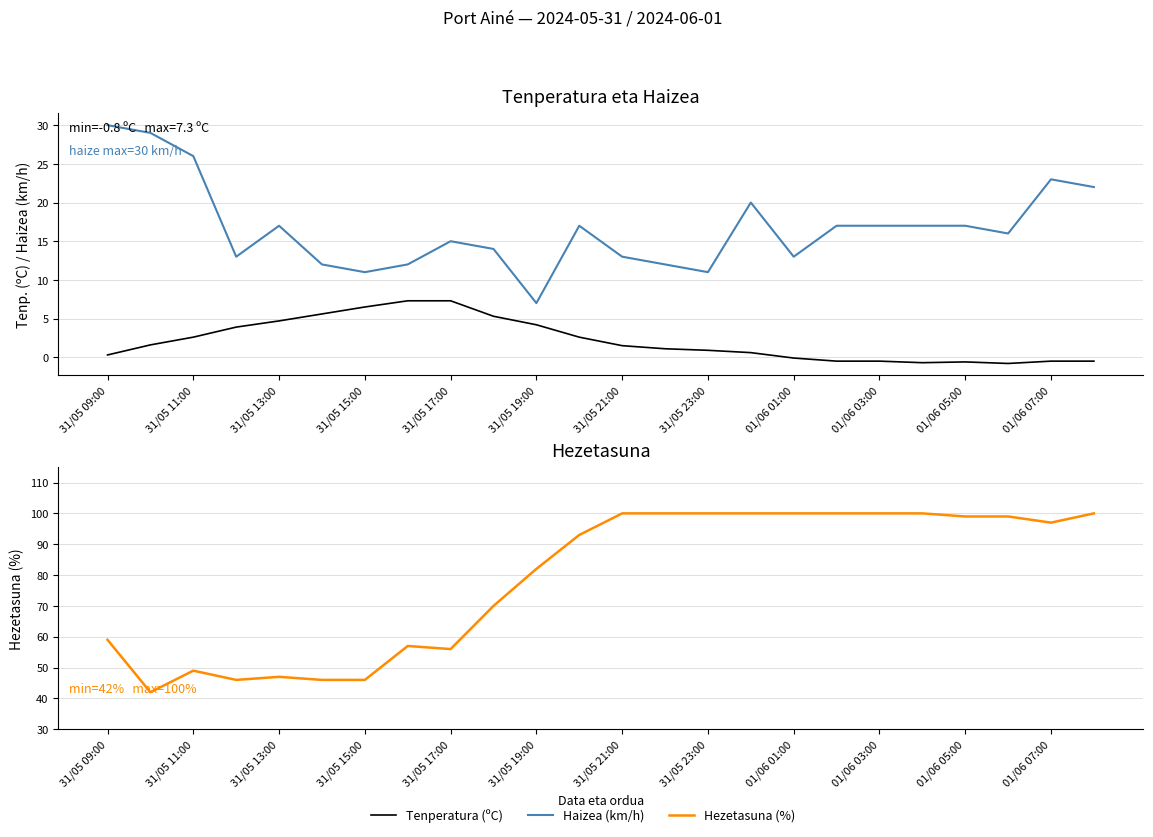

List the labels in order of Tenperatura (ºC) value, smallest first.

21, 19, 20, 17, 18, 22, 23, 16, 31/05 09:00, 15, 14, 13, 12, 31/05 11:00, 31/05 13:00, 01/06 07:00, 31/05 15:00, 01/06 05:00, 31/05 17:00, 01/06 03:00, 31/05 19:00, 31/05 21:00, 31/05 23:00, 01/06 01:00